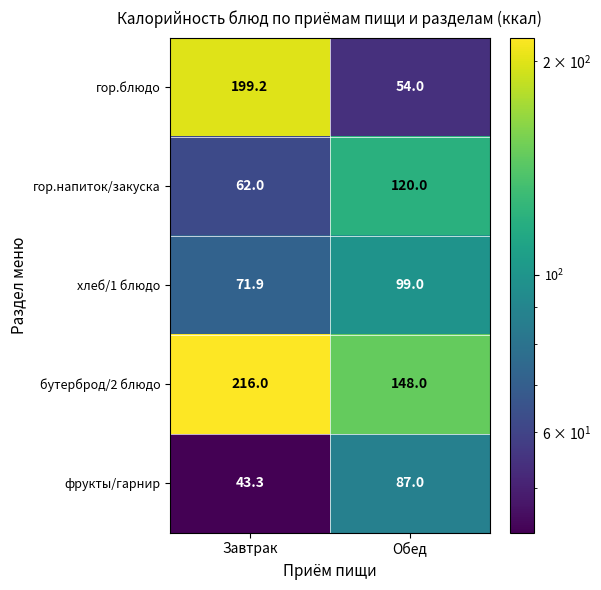

At how many categories does at least one series exceed 206?

1